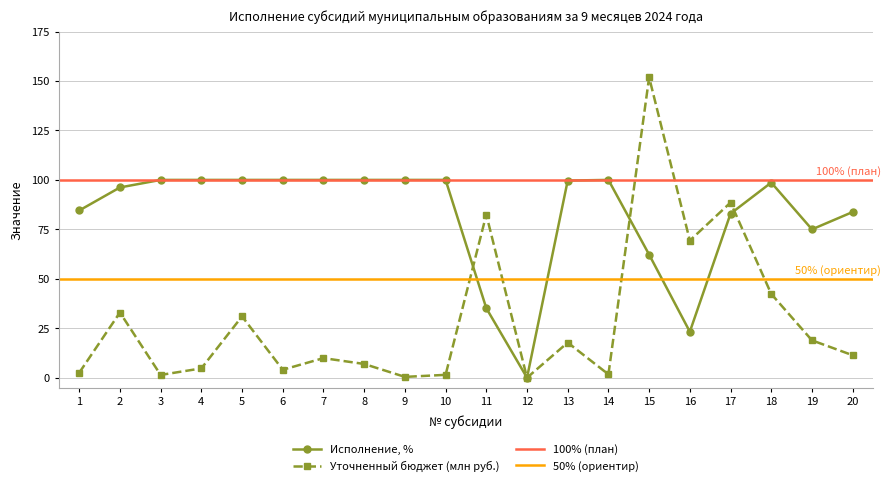

True or false: Исполнение, % and Уточненный бюджет (млн руб.) cross at least once.

True